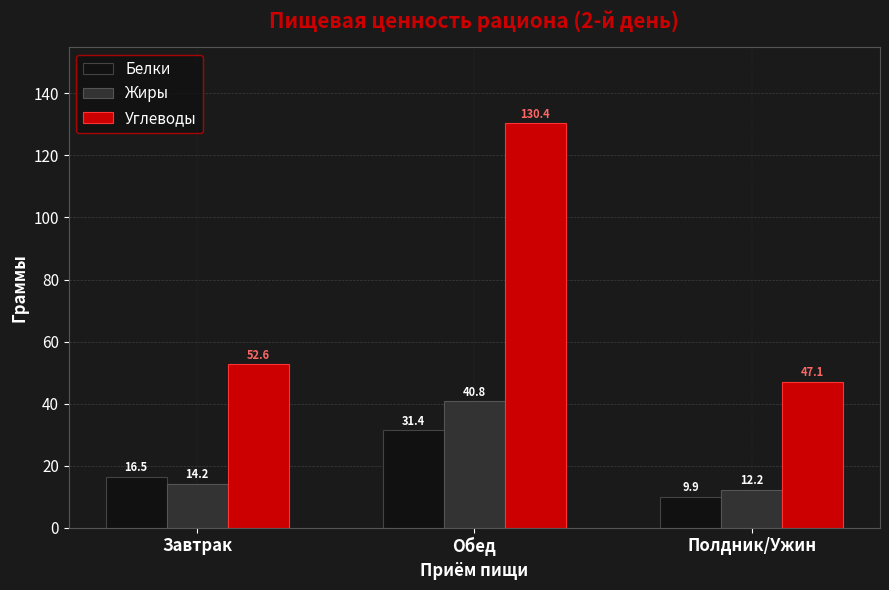

Where does the Углеводы series first go above 52?

Завтрак